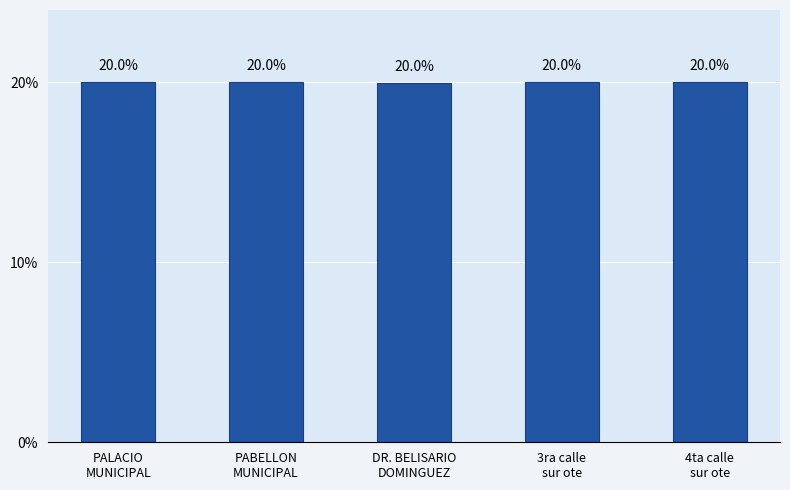

What is the sum of all values?

100.0